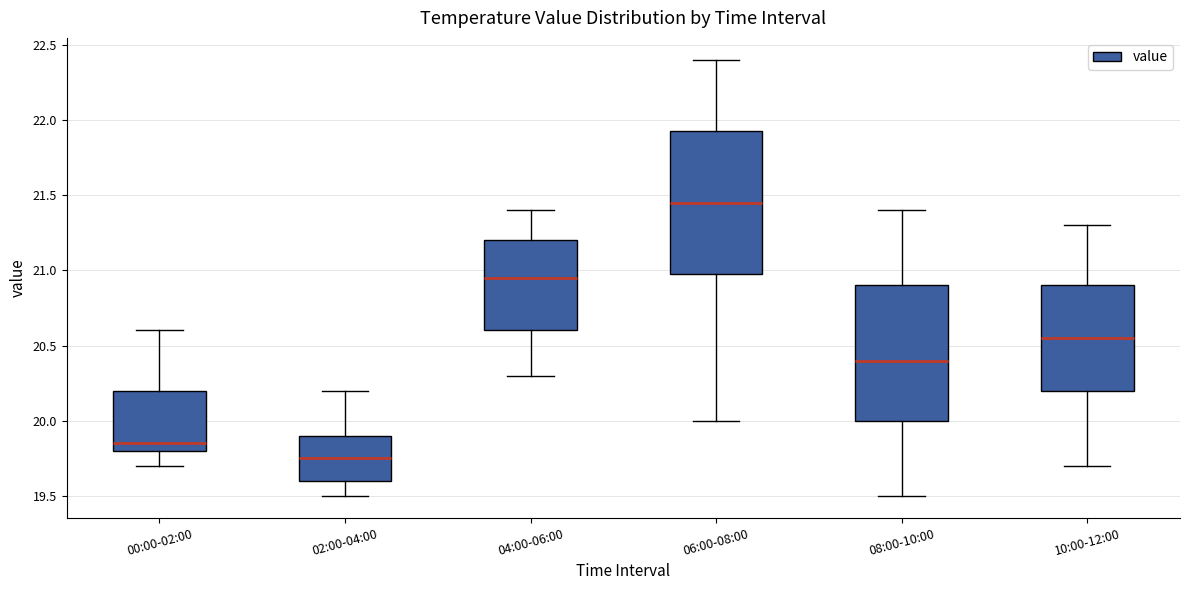

Where does the median line of the box for 02:00-04:00 sit on the y-axis? The values are not printed on the chart, so give them approximately, as read against the axis.

19.75